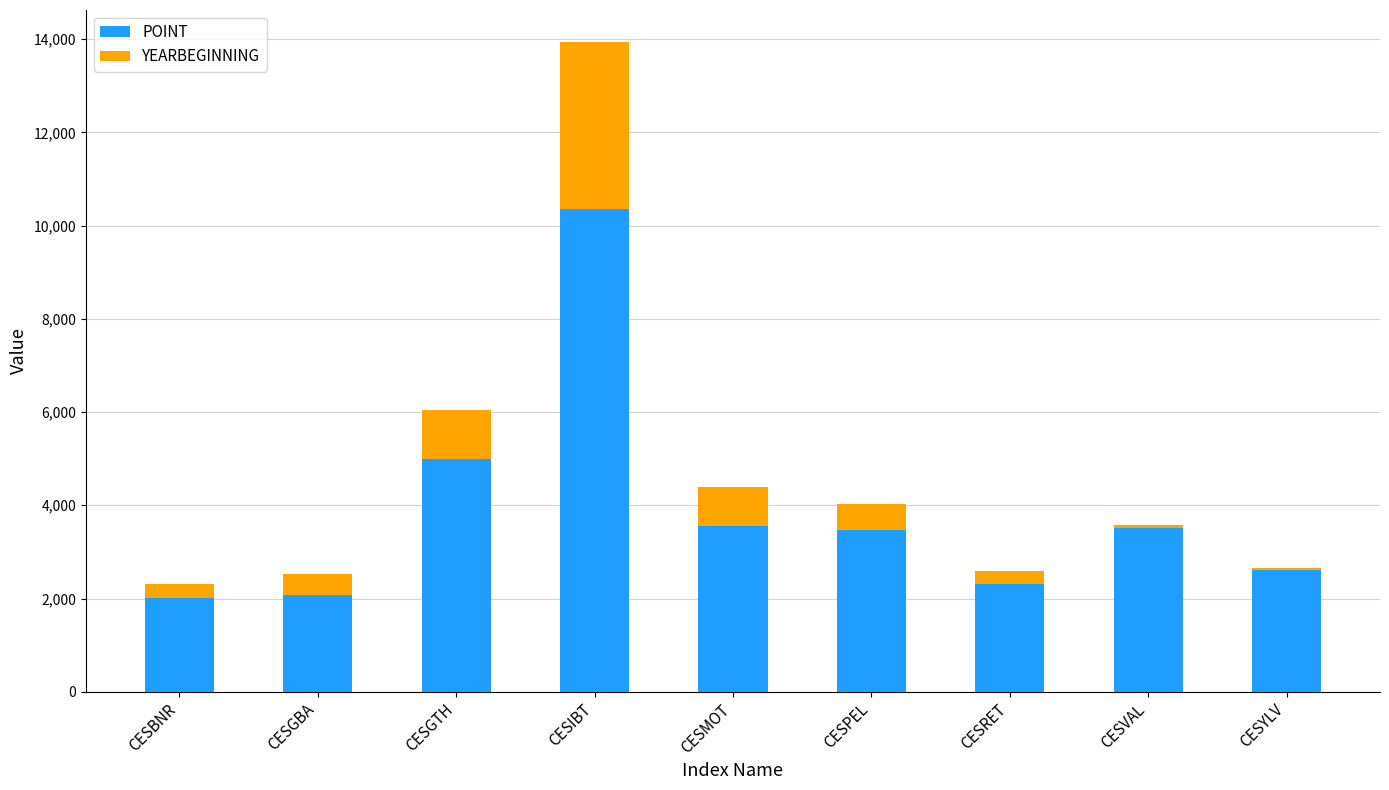

What is the difference between the POINT values at CESGTH and CESIBT?

5363.0